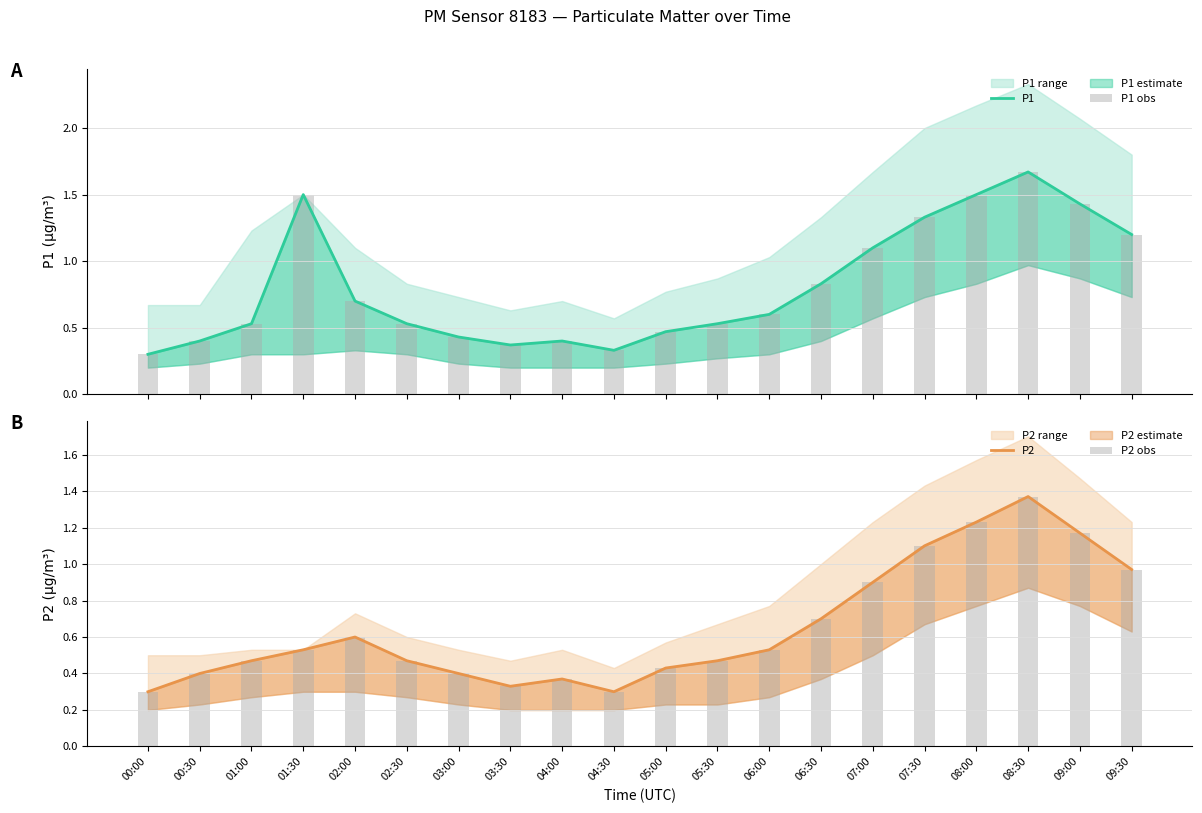

What is the smallest value displayed?

0.3